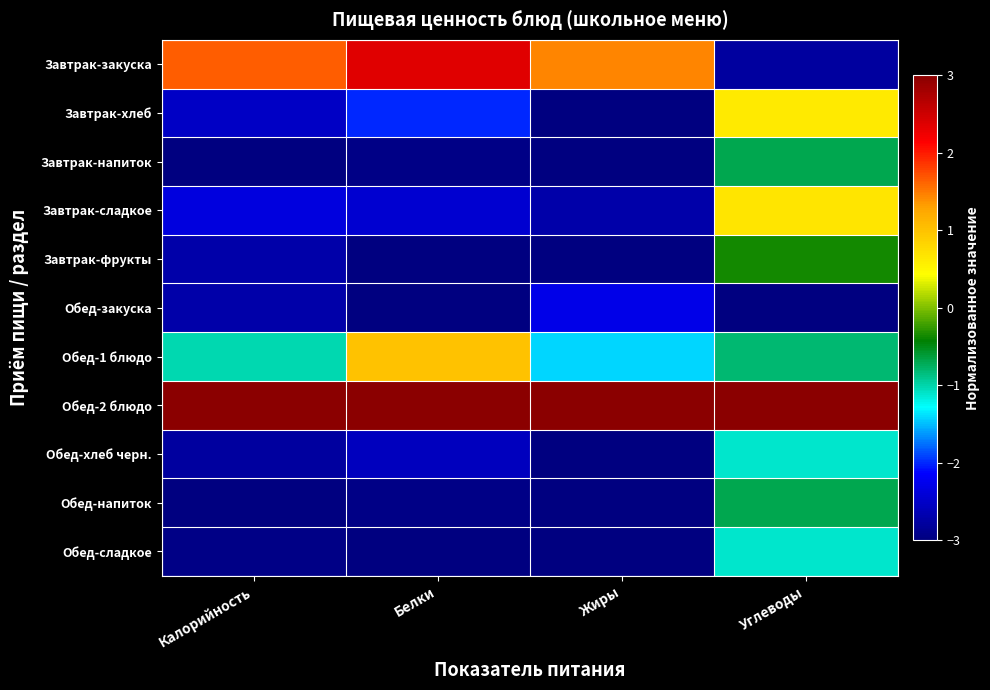

At which category is the sum across all series the highest?

Углеводы